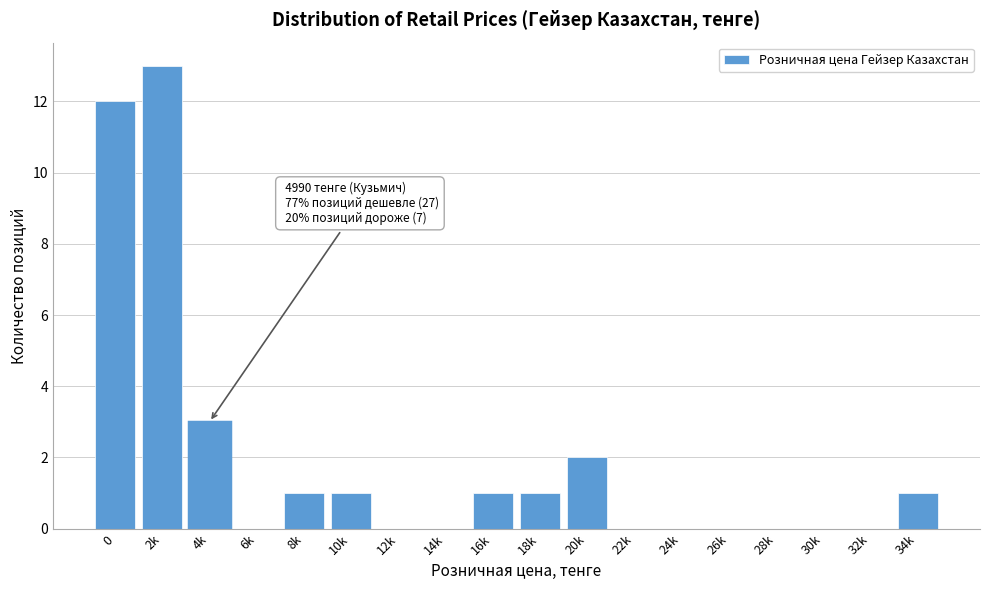

Reading right to left, list all the values displayed in this chart.

34k=1	32k=0	30k=0	28k=0	26k=0	24k=0	22k=0	20k=2	18k=1	16k=1	14k=0	12k=0	10k=1	8k=1	6k=0	4k=3	2k=13	0=12